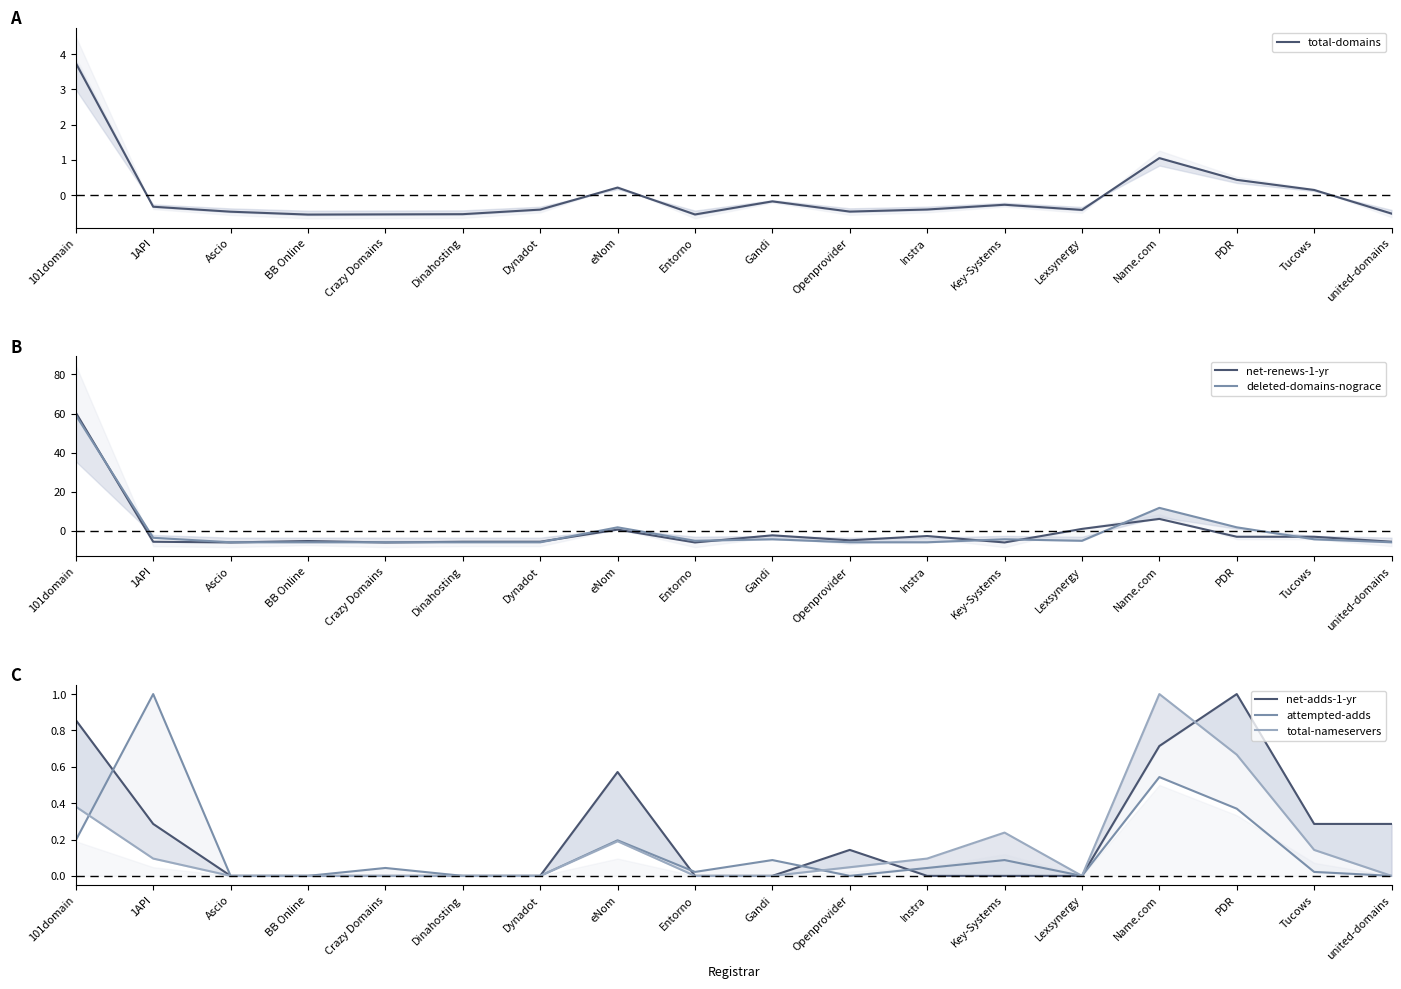

Which has a higher value, 101domain or Dynadot?

101domain